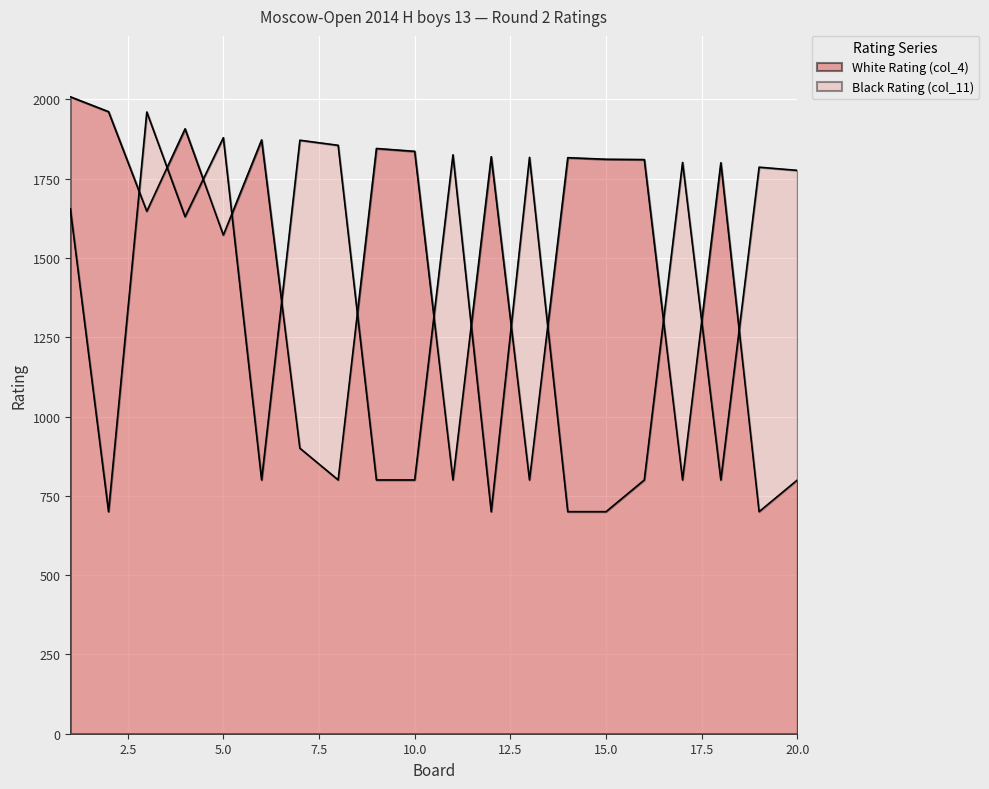

At which category is the sum across all series the highest?

1